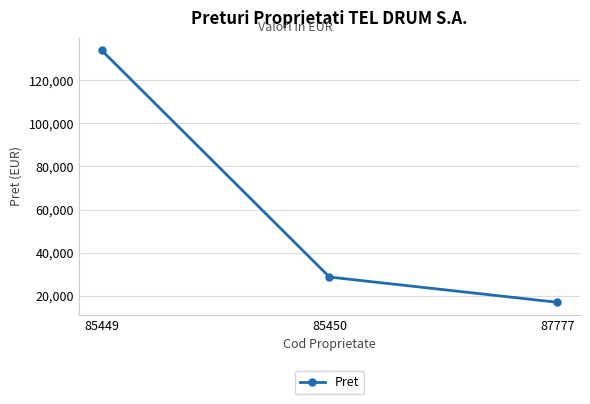

Which category has the highest value across all series?

85449